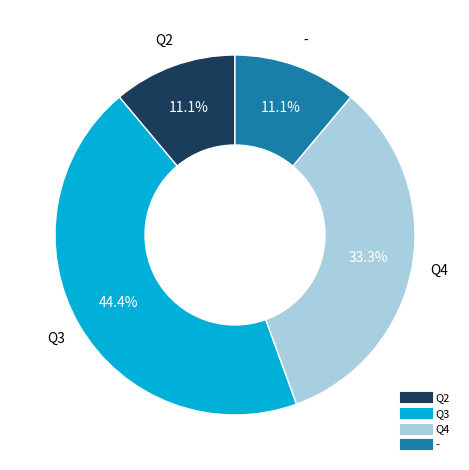

What percentage is the Q4 slice, to the nearest percent?

33%